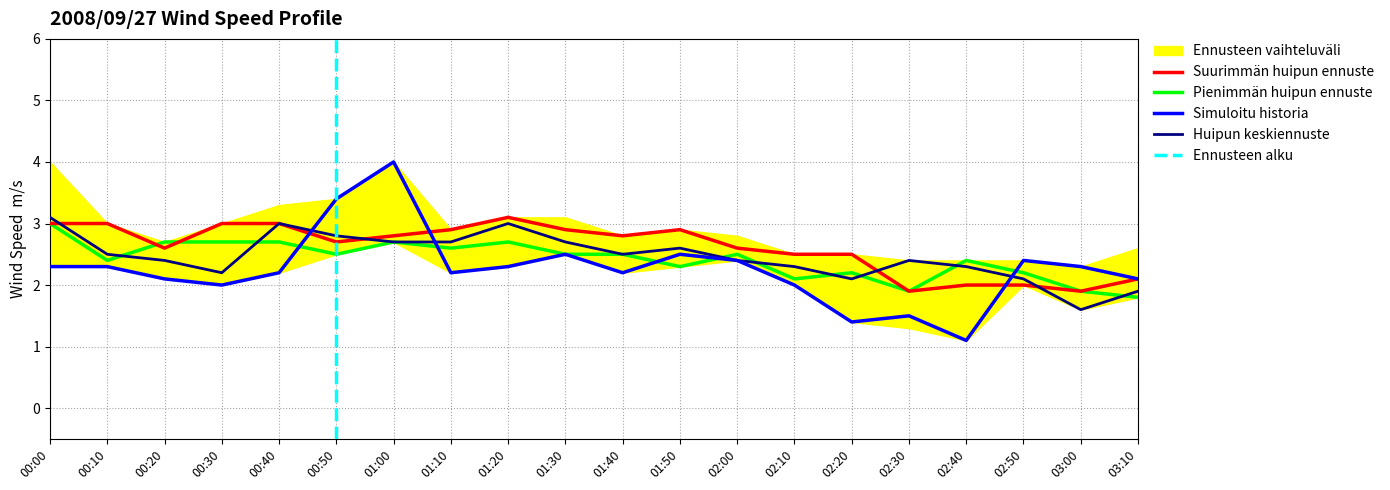

True or false: Suurimmän huipun ennuste has a value of 3.1 at 01:20.

True